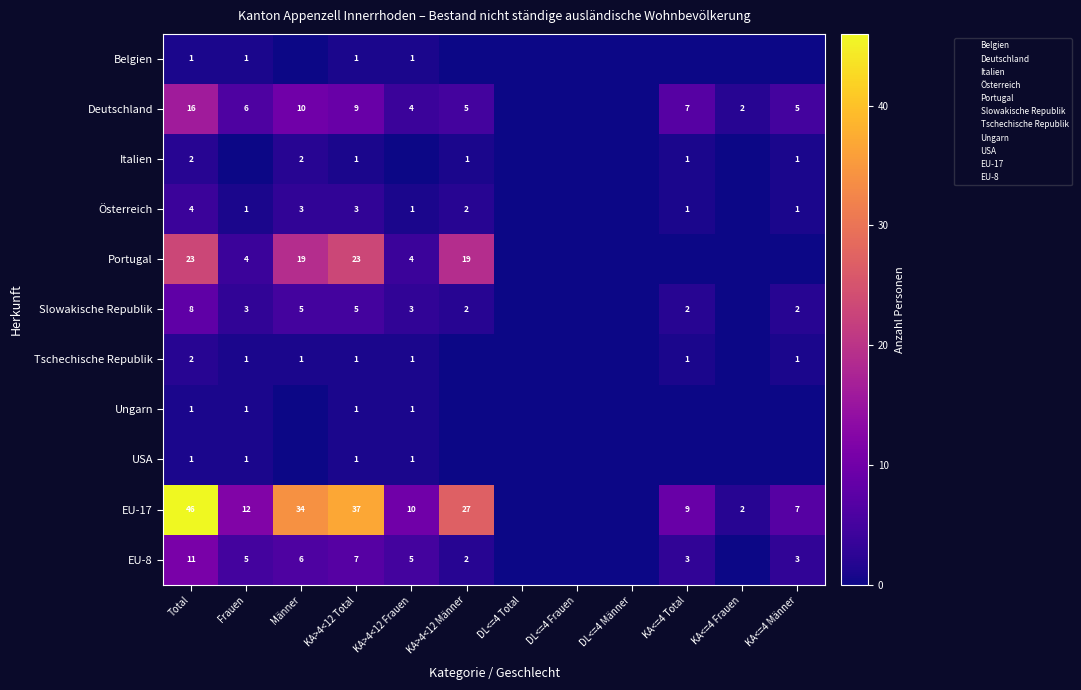

Which series has the widest spread of values?

EU-17